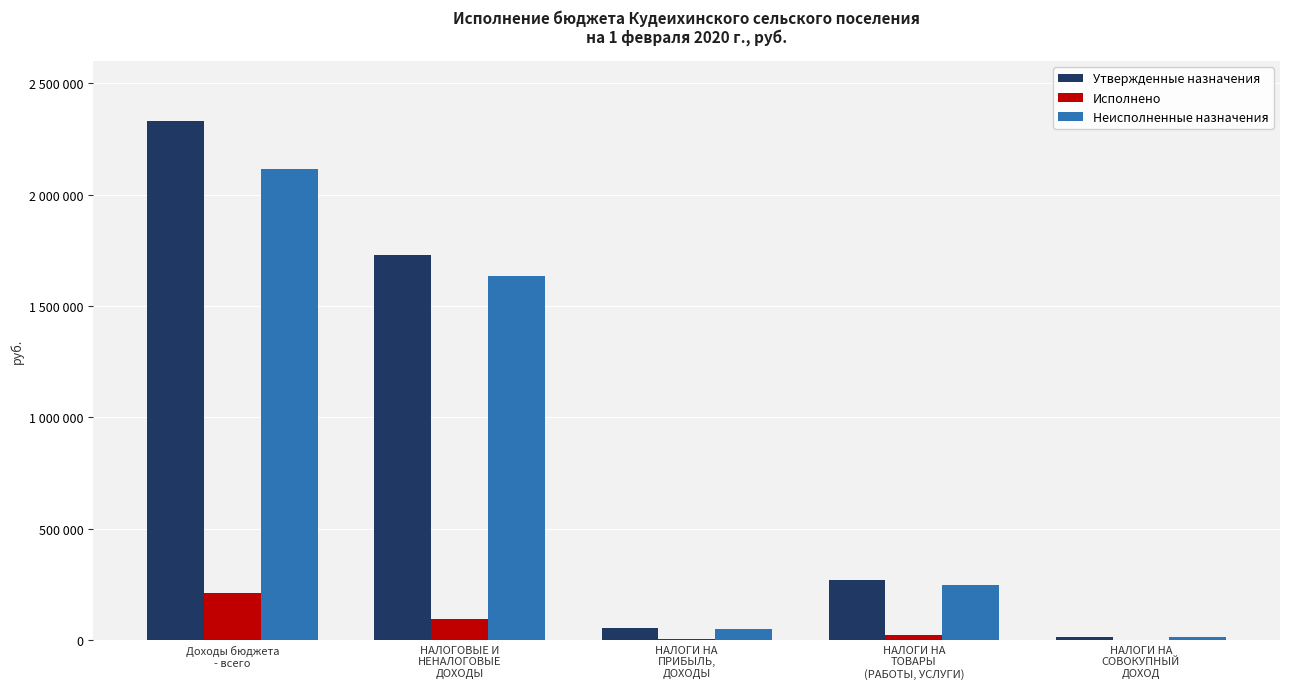

Is it true that Исполнено equals 68205.8 at Доходы бюджета
- всего?

False